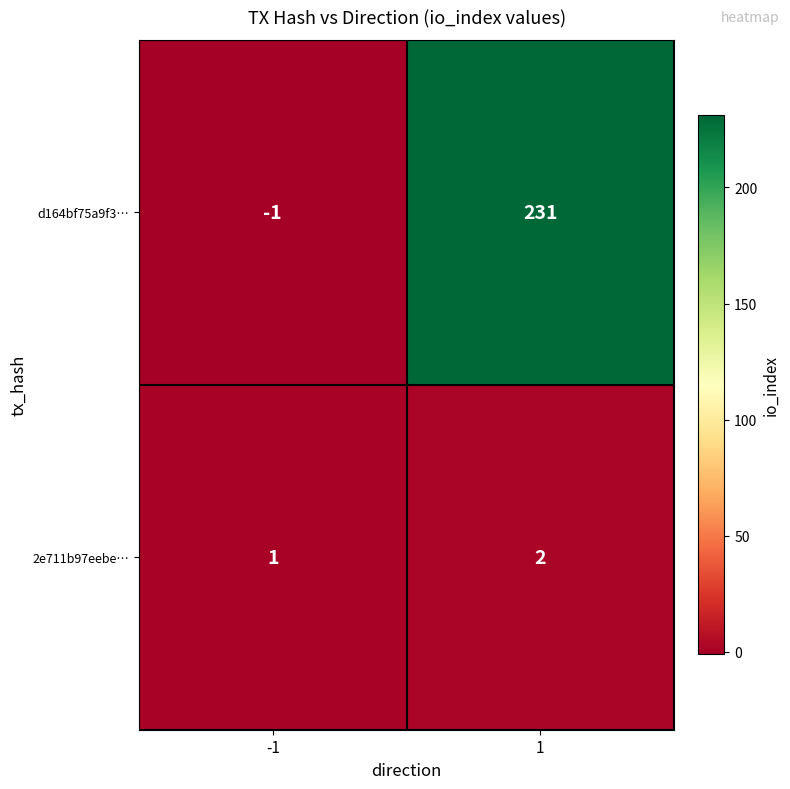

Reading right to left, extract all data points from this chart.

d164bf75a9f3…: 231	-1
2e711b97eebe…: 2	1